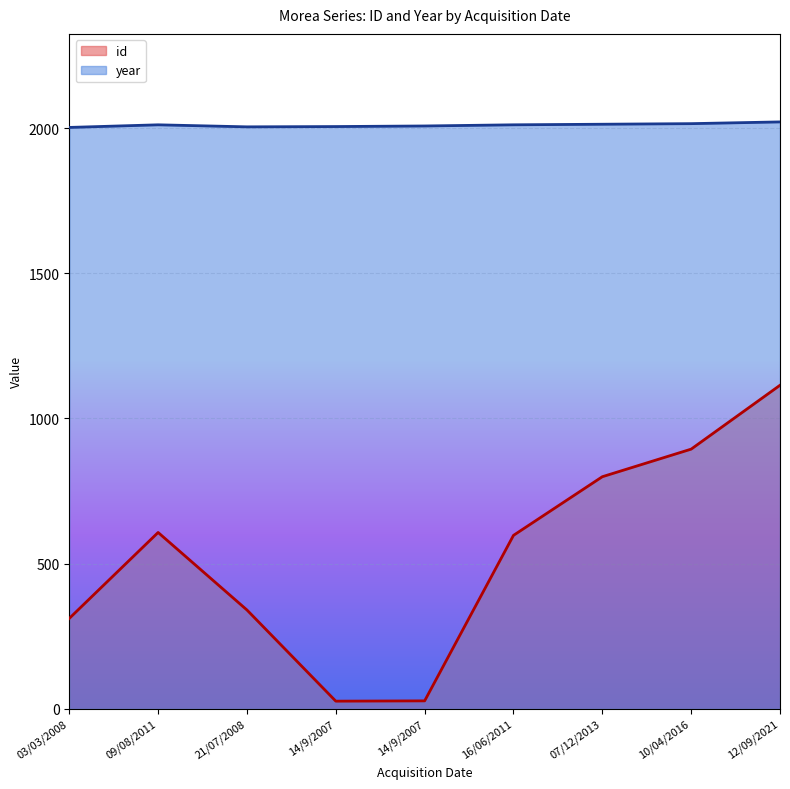

True or false: year has more than 1 points higher than both neighbors.

False